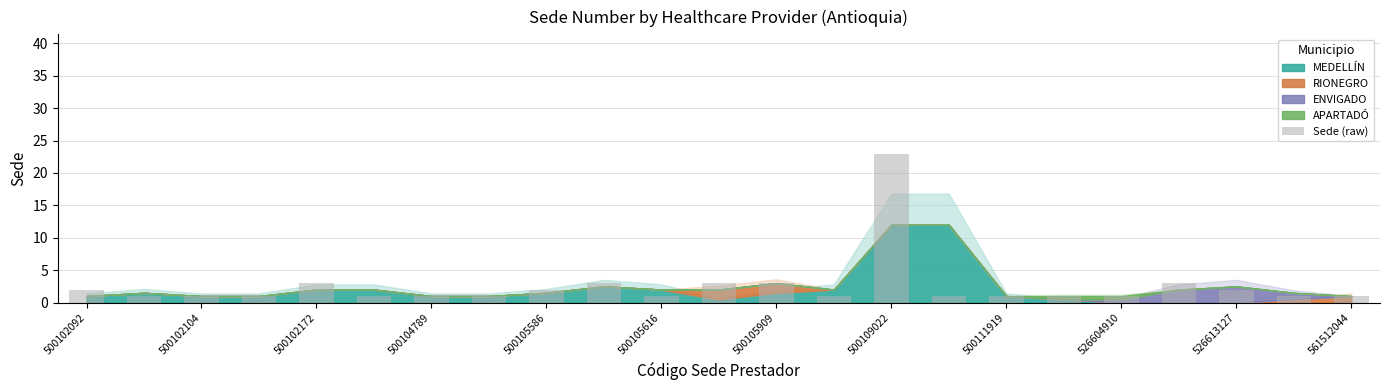

Does the chart contain any negative values?

No